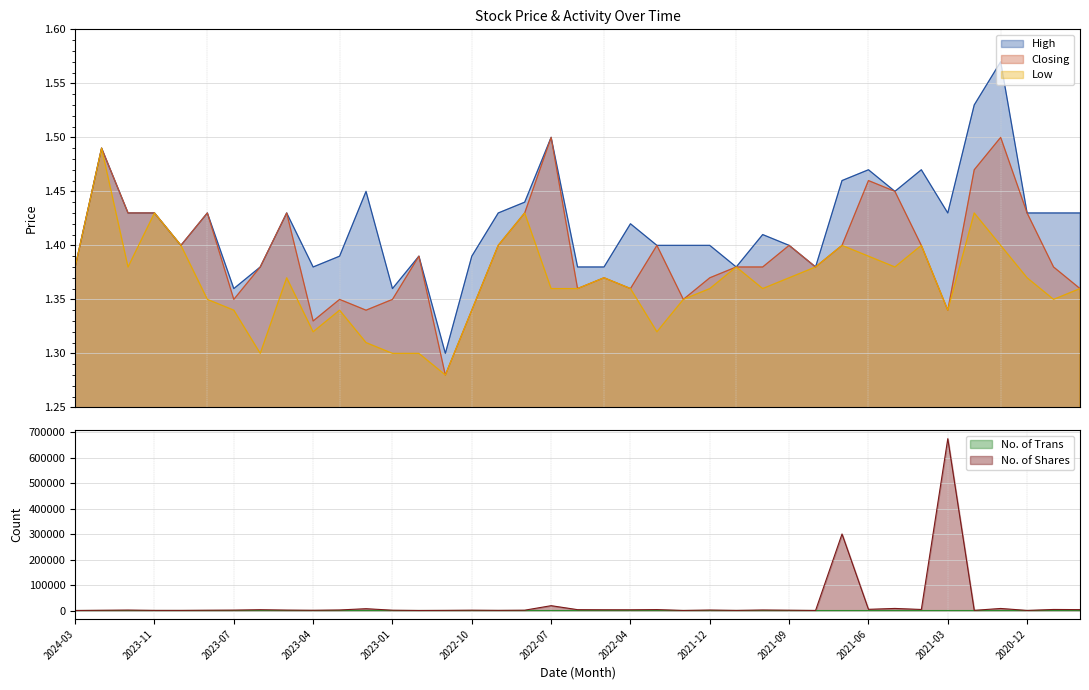

Rank the series by their maximum value, from lowest to highest.

Low, Closing, High, No. of Trans, No. of Shares